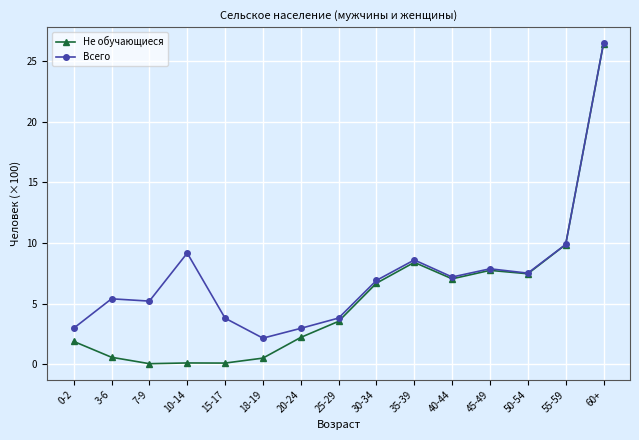

What is the total value across all series at 55-59?

19.8